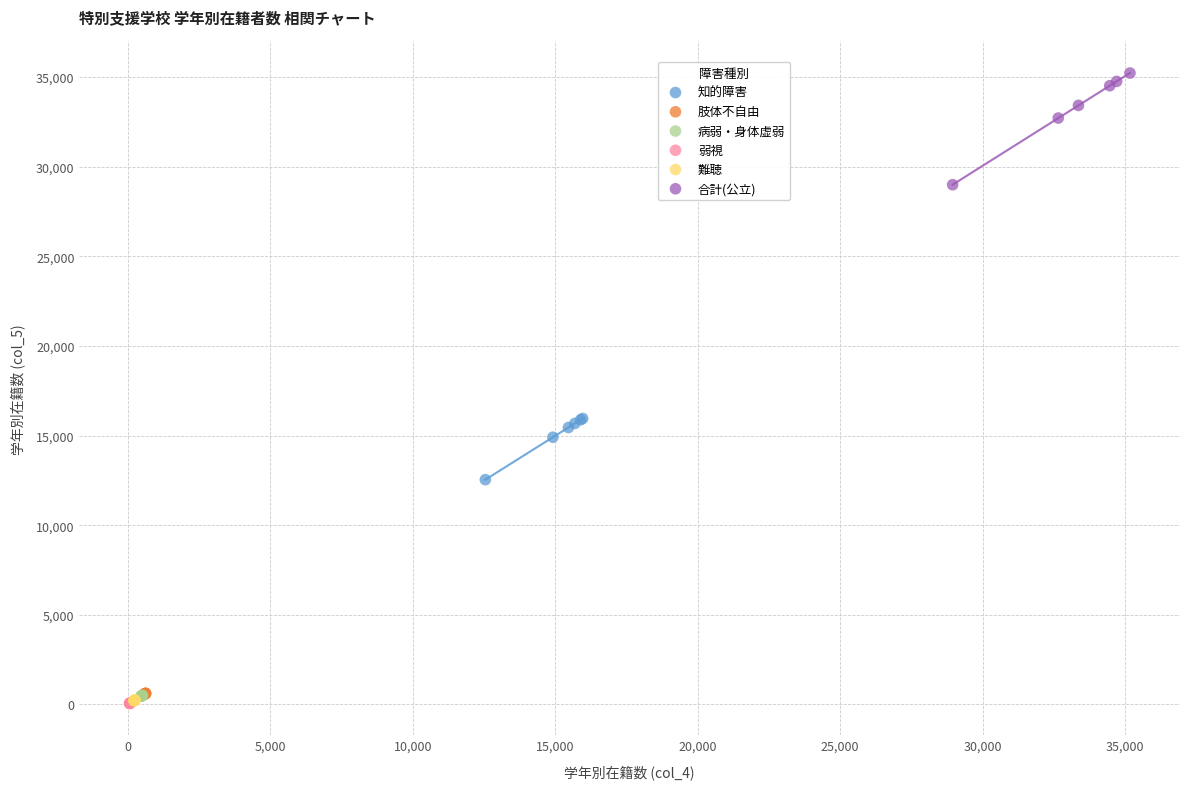

Which series reaches the maximum Y coordinate?

合計(公立)